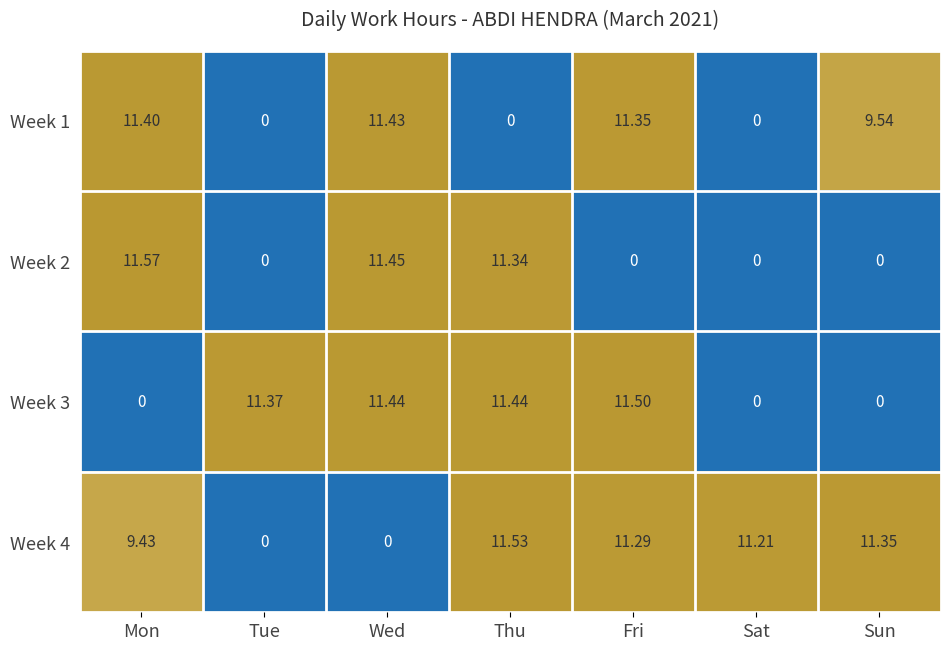

Which category has the highest value in the Week 2 series?

Mon